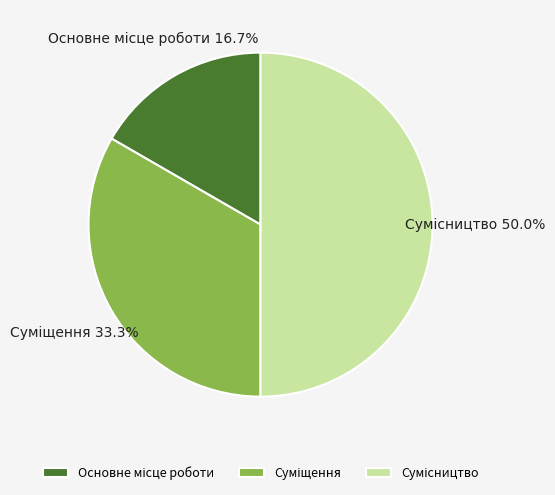

To the nearest percent, what is the difference between the Сумісництво and Основне місце роботи slice percentages?

33%